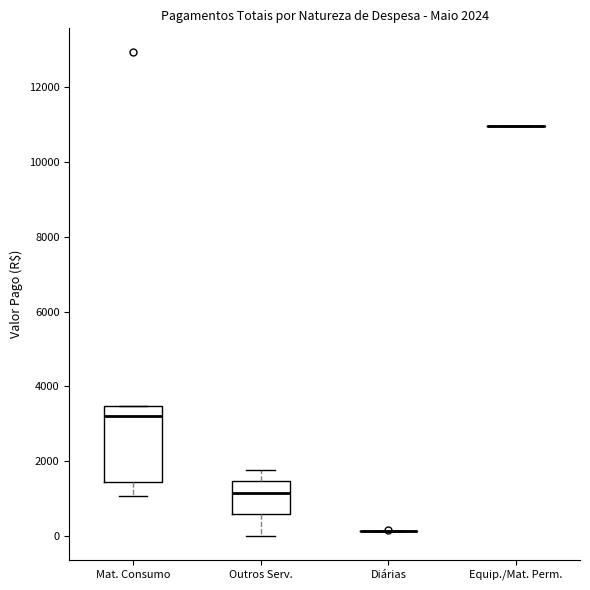

Which box is the tallest, from its lower edge to its upper edge?

Mat. Consumo